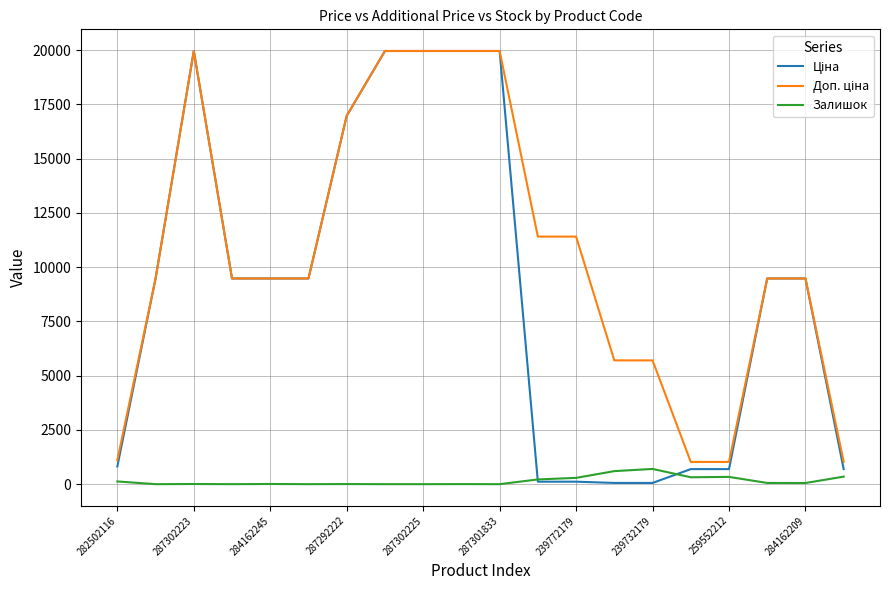

What is the maximum value shown in the chart?

19964.2